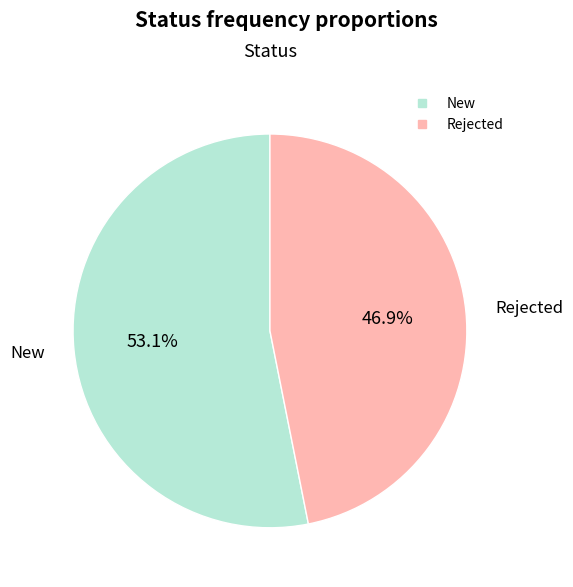

Is it true that Rejected is 39% of the pie?

False